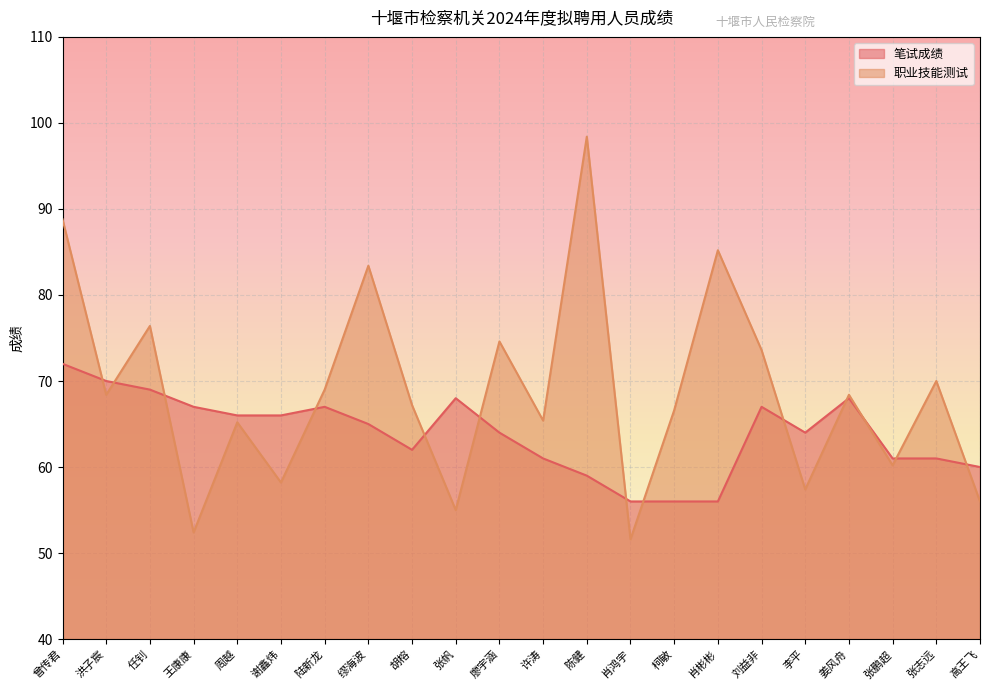

Which category has the highest value in the 职业技能测试 series?

陈健